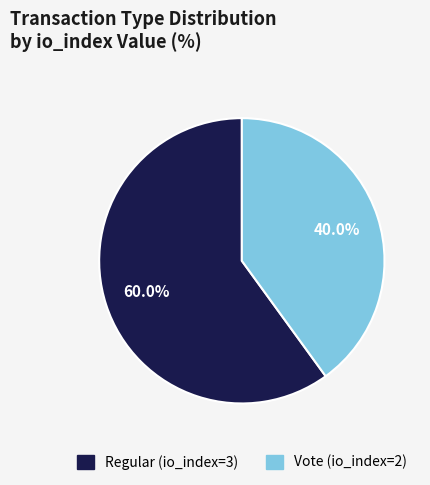

What percentage do Regular (io_index=3) and Vote (io_index=2) together represent?

100.0%